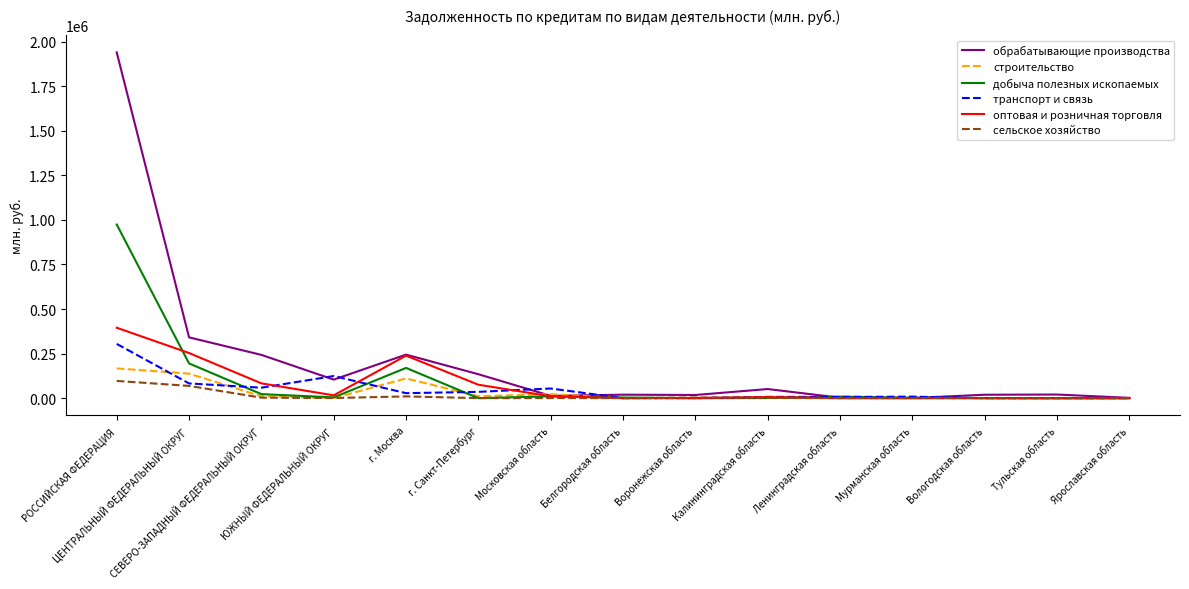

Between СЕВЕРО-ЗАПАДНЫЙ ФЕДЕРАЛЬНЫЙ ОКРУГ and Калининградская область, which series saw the biggest shift?

обрабатывающие производства